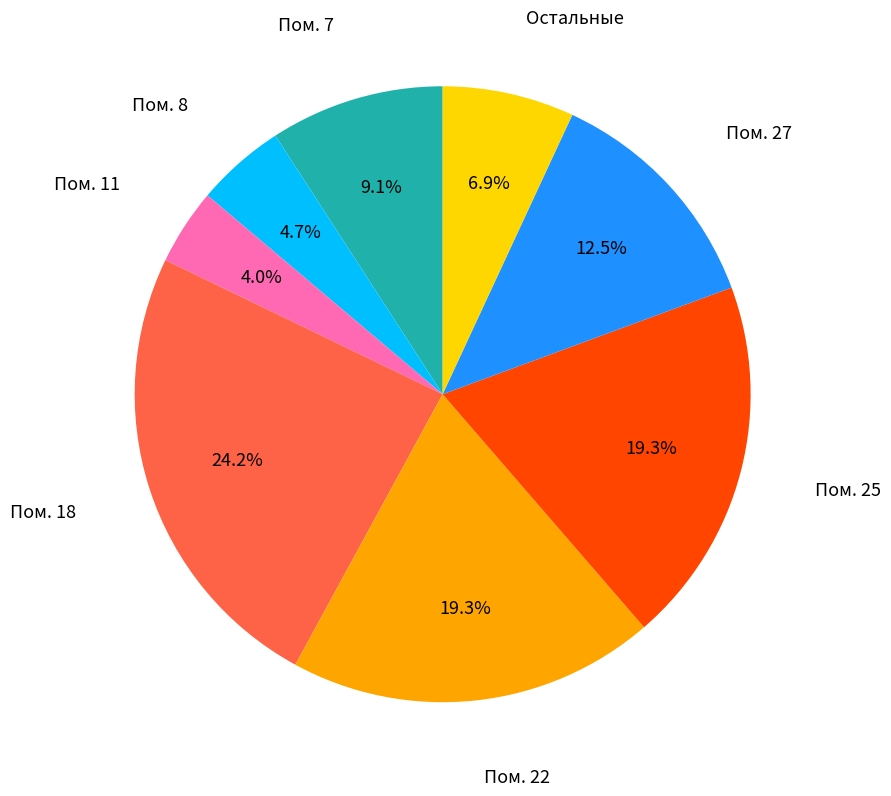

Is there a majority slice in this chart?

No